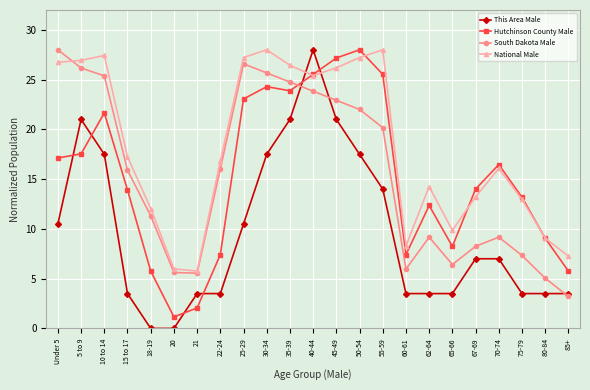

What are all the series names shown in the legend?

This Area Male, Hutchinson County Male, South Dakota Male, National Male